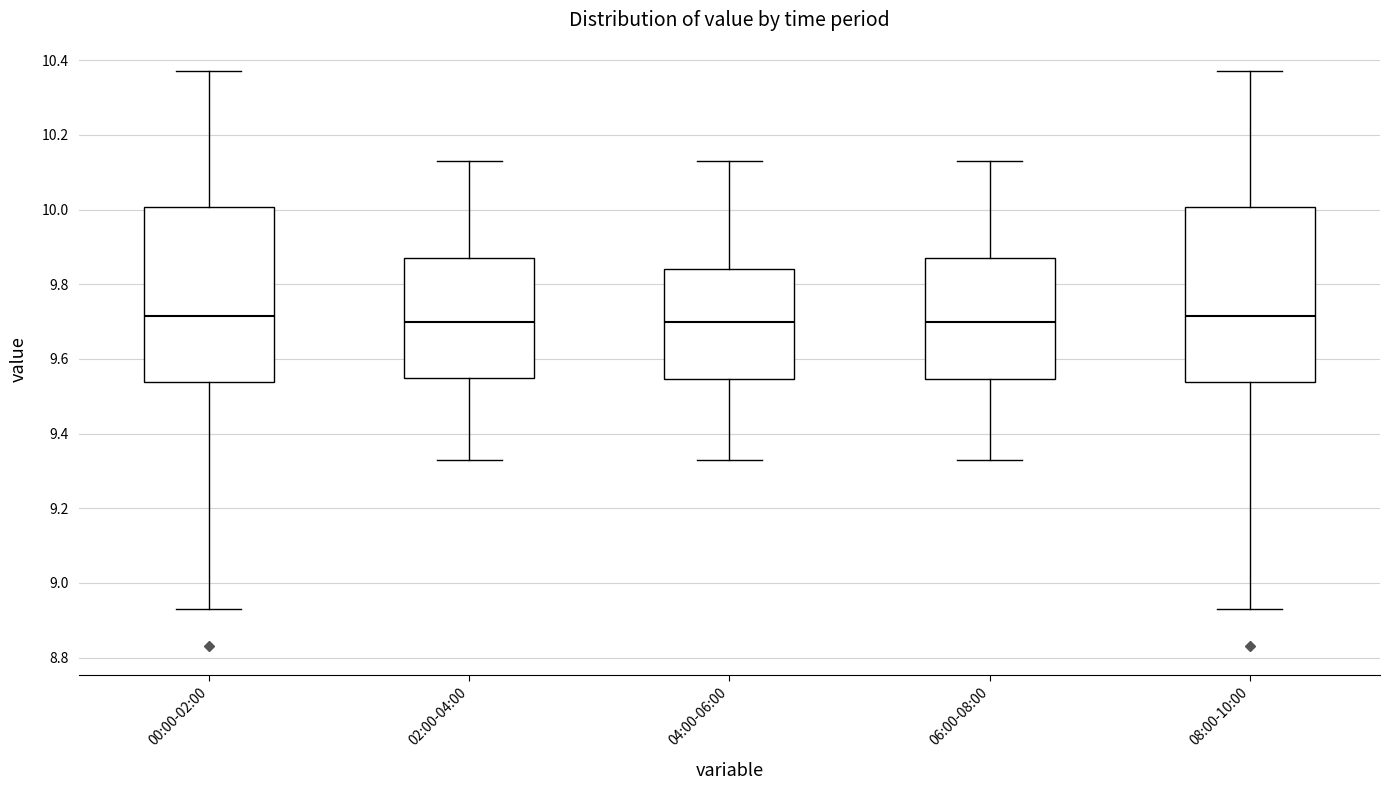

Reading left to right, read every box against the y-axis: the position of its median line, the range the box covers, and the ends of its whiskers. The values are not printed on the chart, so give them approximately, as read against the axis.

00:00-02:00: median 9.72, box 9.54 to 10.00, whiskers 8.94 to 10.38
02:00-04:00: median 9.70, box 9.56 to 9.88, whiskers 9.34 to 10.14
04:00-06:00: median 9.70, box 9.54 to 9.84, whiskers 9.34 to 10.14
06:00-08:00: median 9.70, box 9.54 to 9.88, whiskers 9.34 to 10.14
08:00-10:00: median 9.72, box 9.54 to 10.00, whiskers 8.94 to 10.38